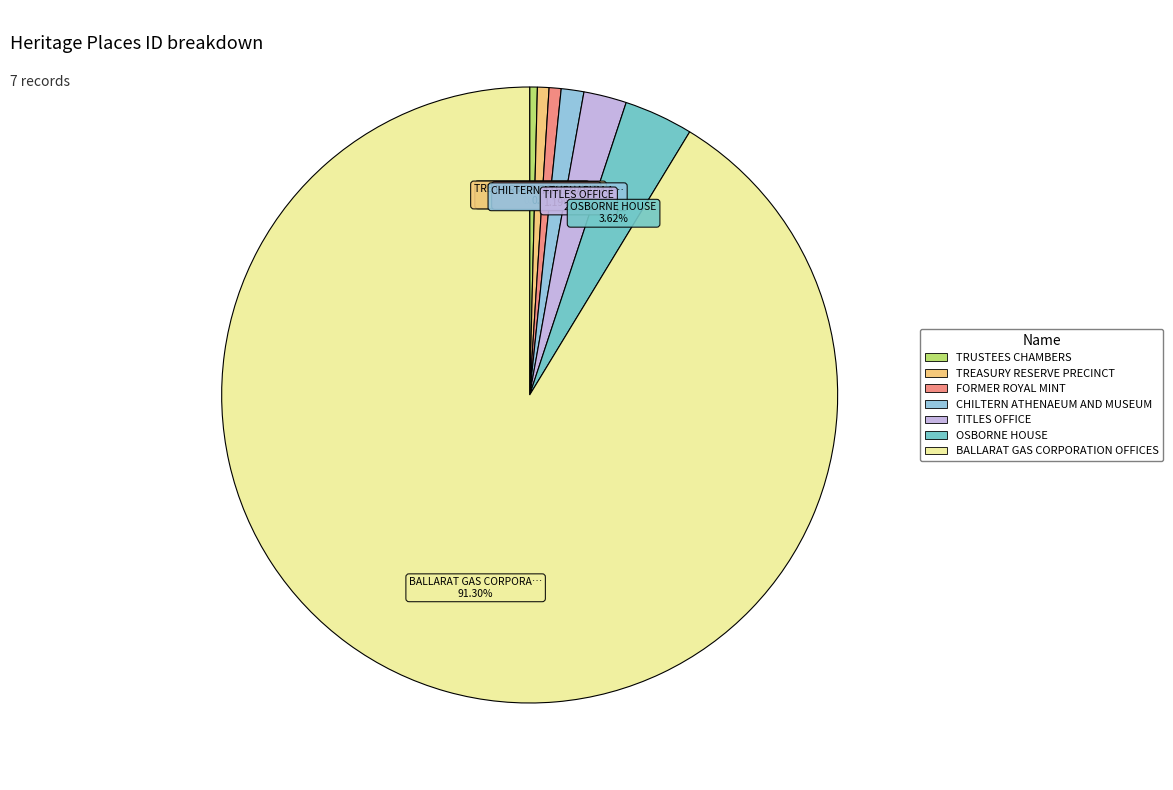

What is the largest slice in the pie chart?

BALLARAT GAS CORPORATION OFFICES